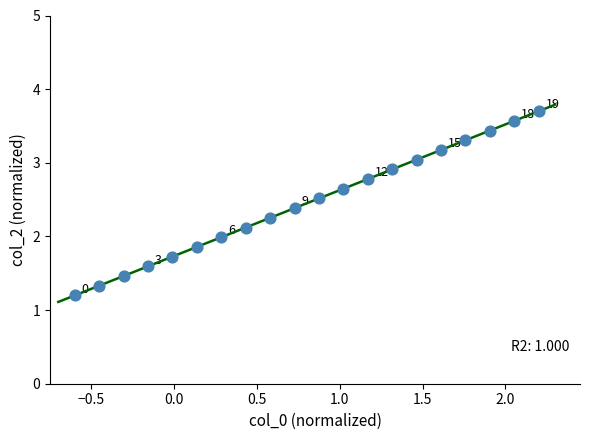

What is the range of X values (max minus min)?

2.8